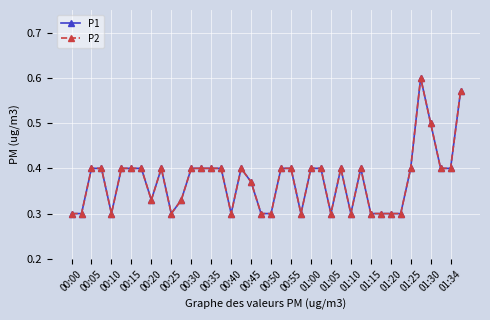

Does the chart have visible grid lines?

Yes